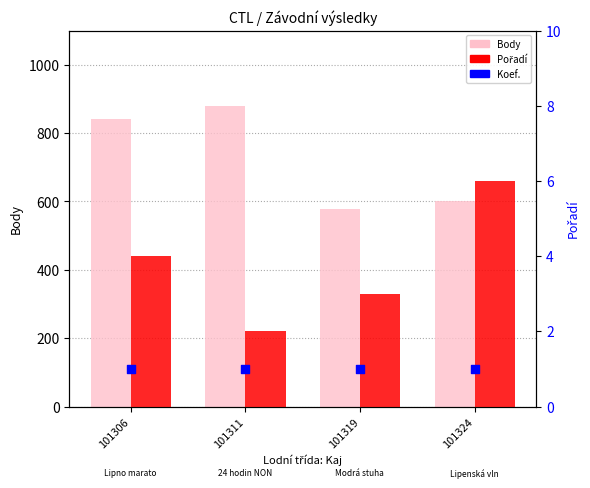

Which series has the widest spread of Y values?

Body